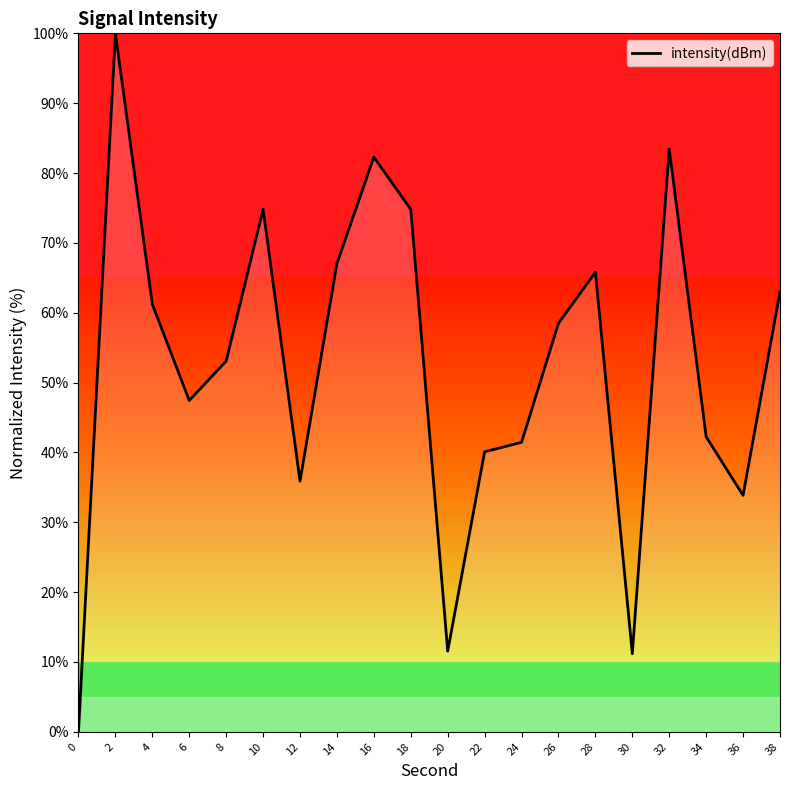

Is it true that the value at 0 is 0.0?

True